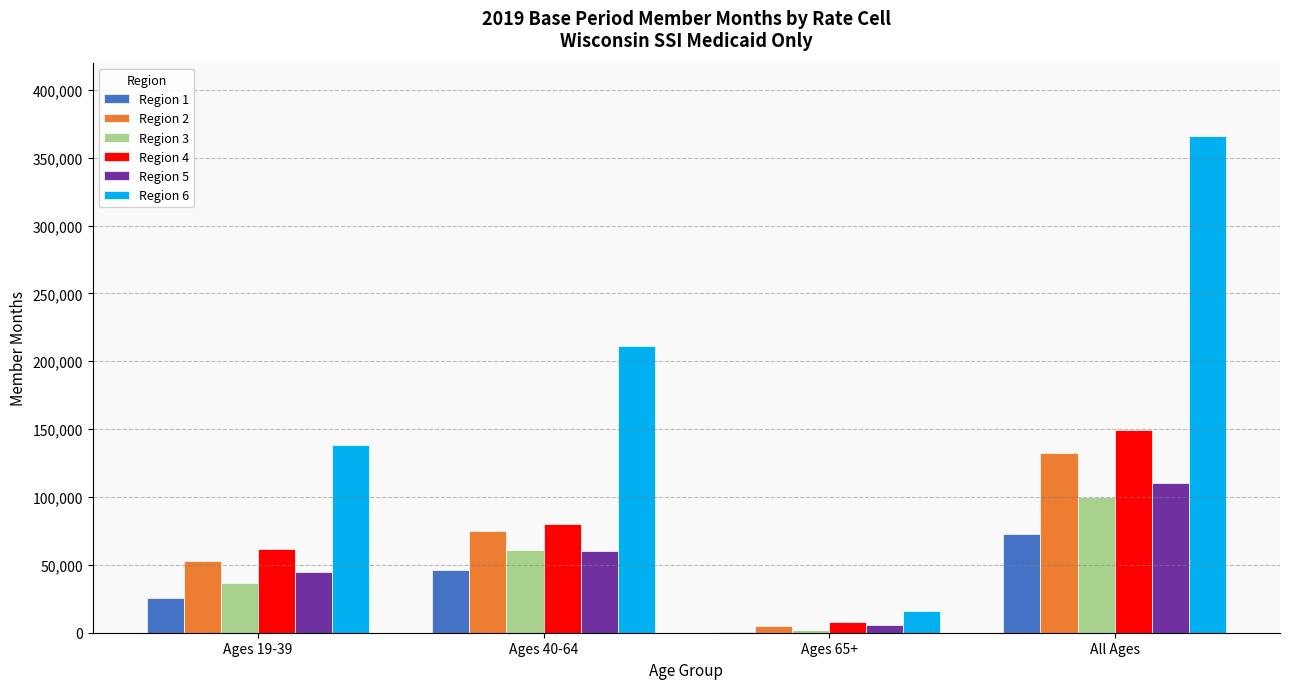

How many groups of bars are there?

4